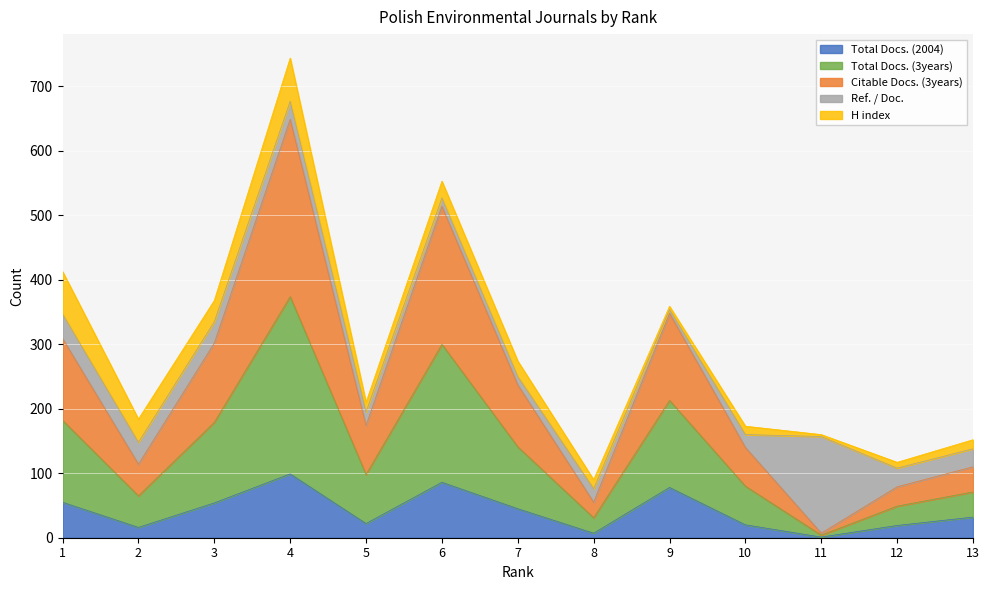

How many values in the Citable Docs. (3years) series exceed 98?

6